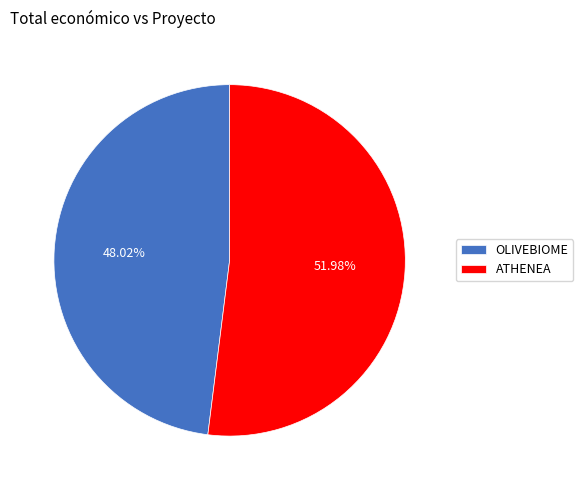

What is the smallest slice in the pie chart?

OLIVEBIOME